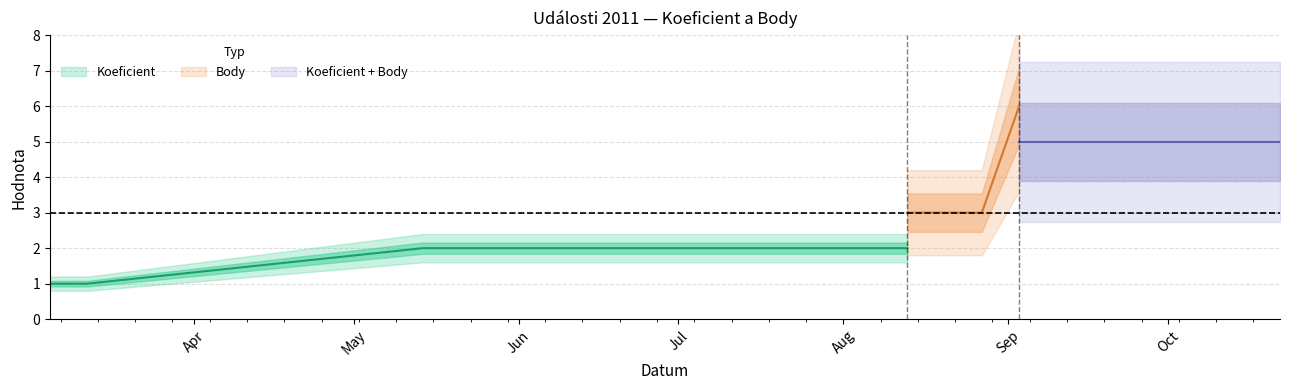

At which label is Koeficient closest to 2?

2011-05-14